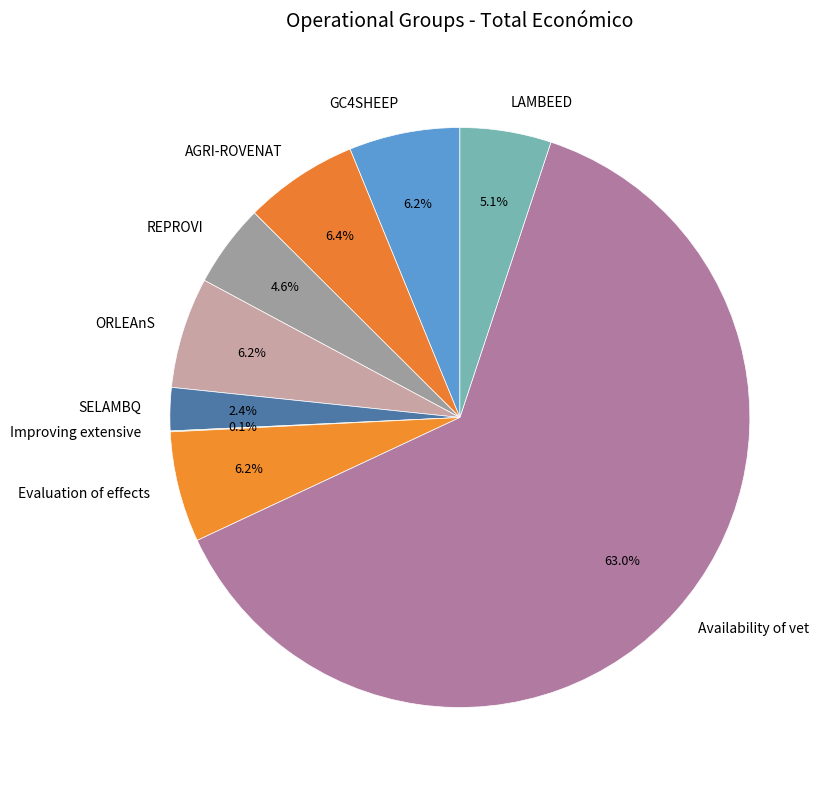

To the nearest percent, what is the difference between the Availability of vet and REPROVI slice percentages?

58%